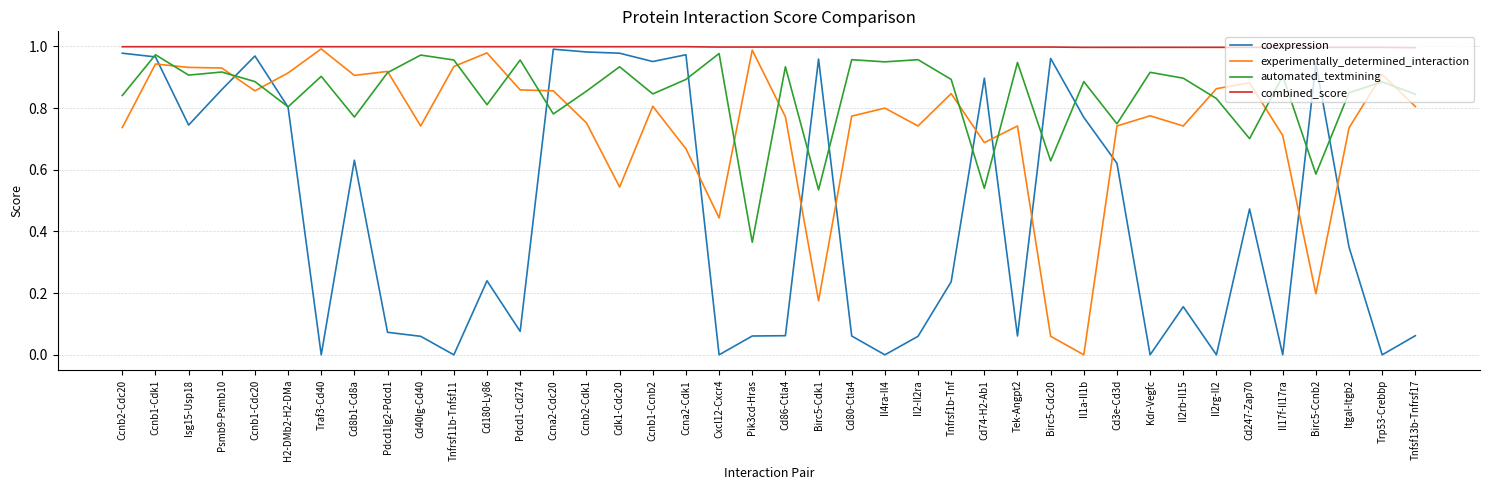

Where is the first local maximum for experimentally_determined_interaction?

Ccnb1-Cdk1